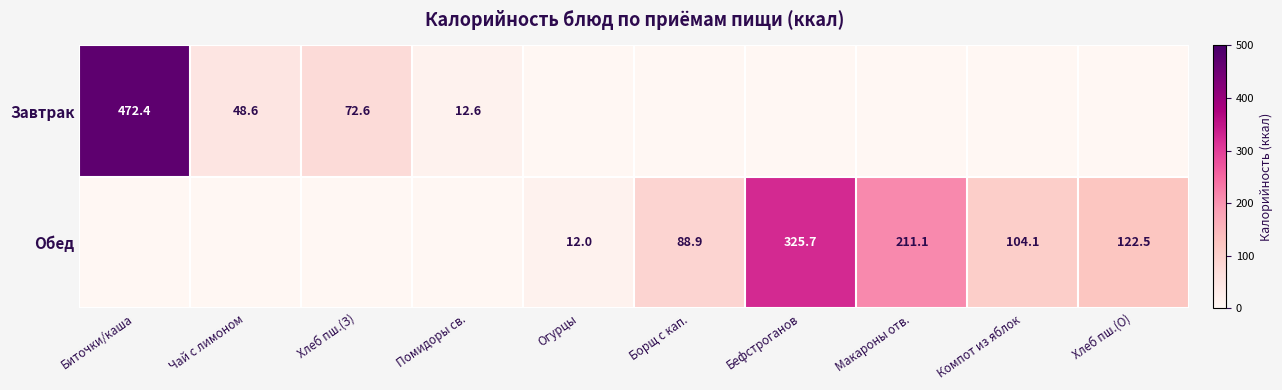

What is the difference between the Обед values at Огурцы and Борщ с кап.?

76.9